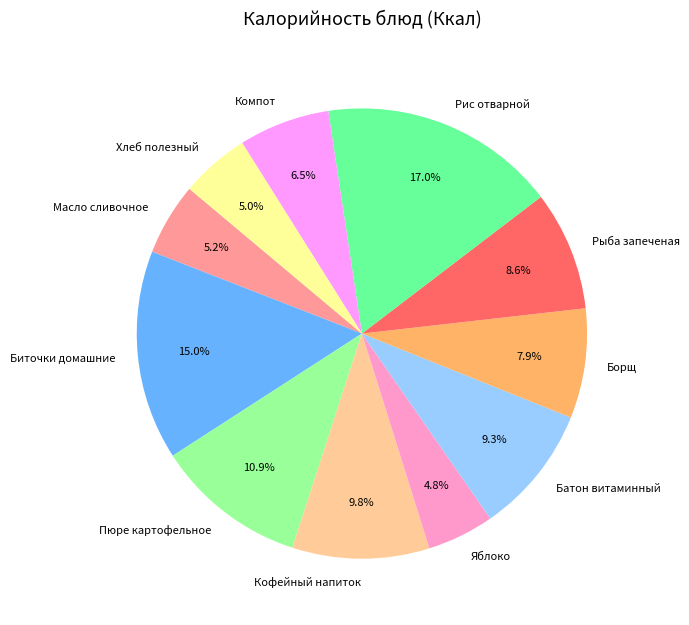

How many segments does this pie chart have?

11